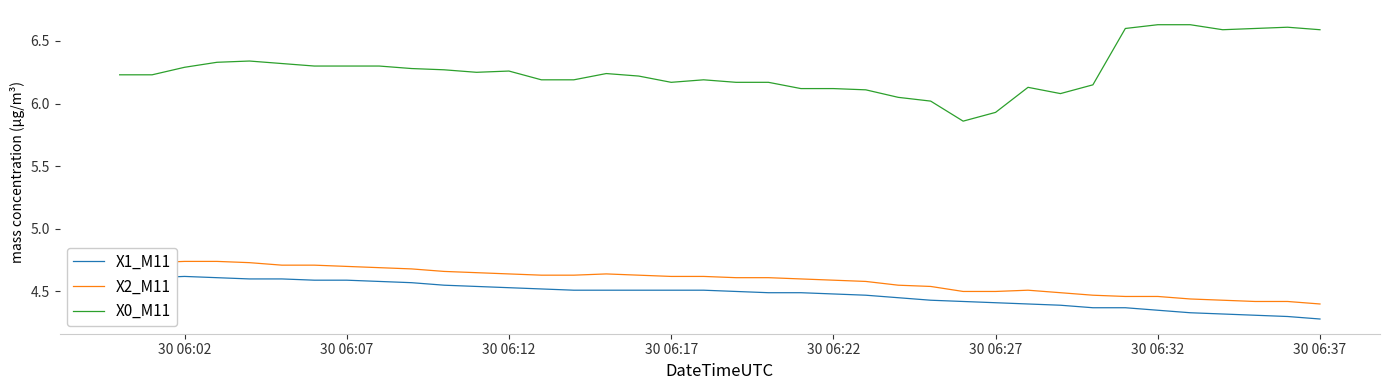

Rank the series by their maximum value, from lowest to highest.

X1_M11, X2_M11, X0_M11